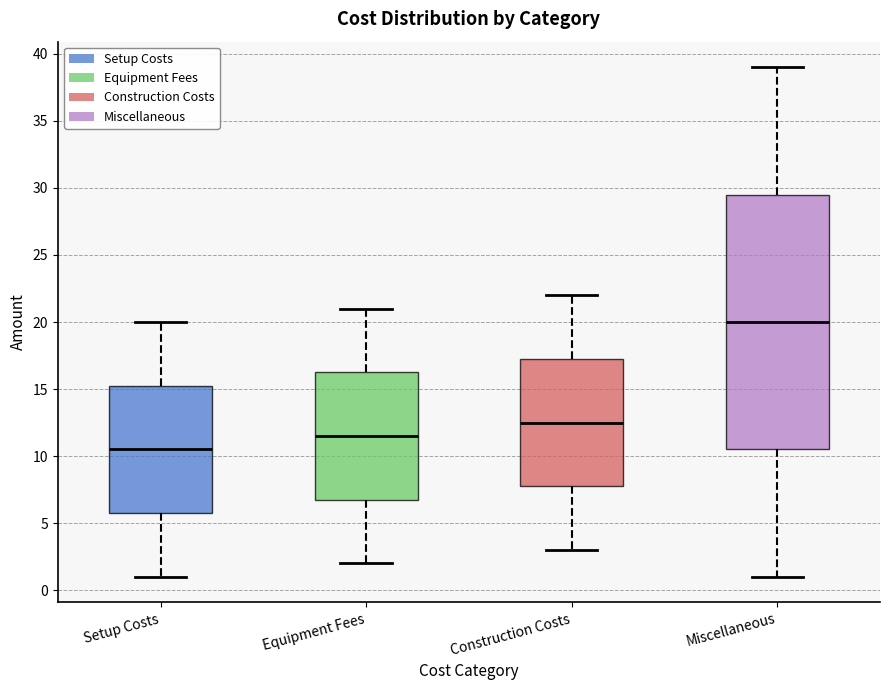

Reading left to right, transcribe this box plot: for each box, give where its median line is, the range the box spans, and where its two whiskers end, as read against the y-axis. The values are not printed on the chart, so give them approximately, as read against the axis.

Setup Costs: median 10.5, box 6.0 to 15.5, whiskers 1.0 to 20.0
Equipment Fees: median 11.5, box 7.0 to 16.5, whiskers 2.0 to 21.0
Construction Costs: median 12.5, box 8.0 to 17.5, whiskers 3.0 to 22.0
Miscellaneous: median 20.0, box 10.5 to 29.5, whiskers 1.0 to 39.0